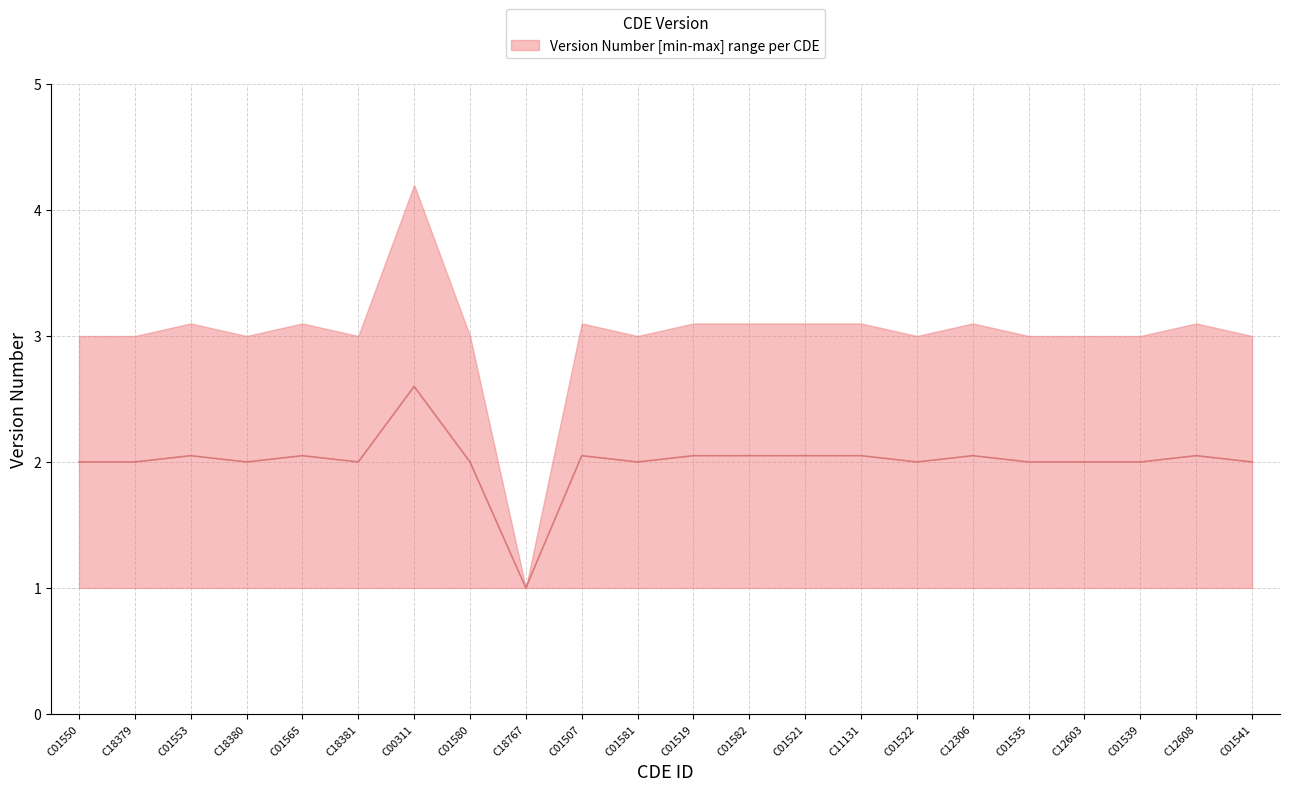

Reading left to right, what are all the values shown in this chart?

2.0	2.0	2.0	2.0	2.0	2.0	2.6	2.0	1.0	2.0	2.0	2.0	2.0	2.0	2.0	2.0	2.0	2.0	2.0	2.0	2.0	2.0